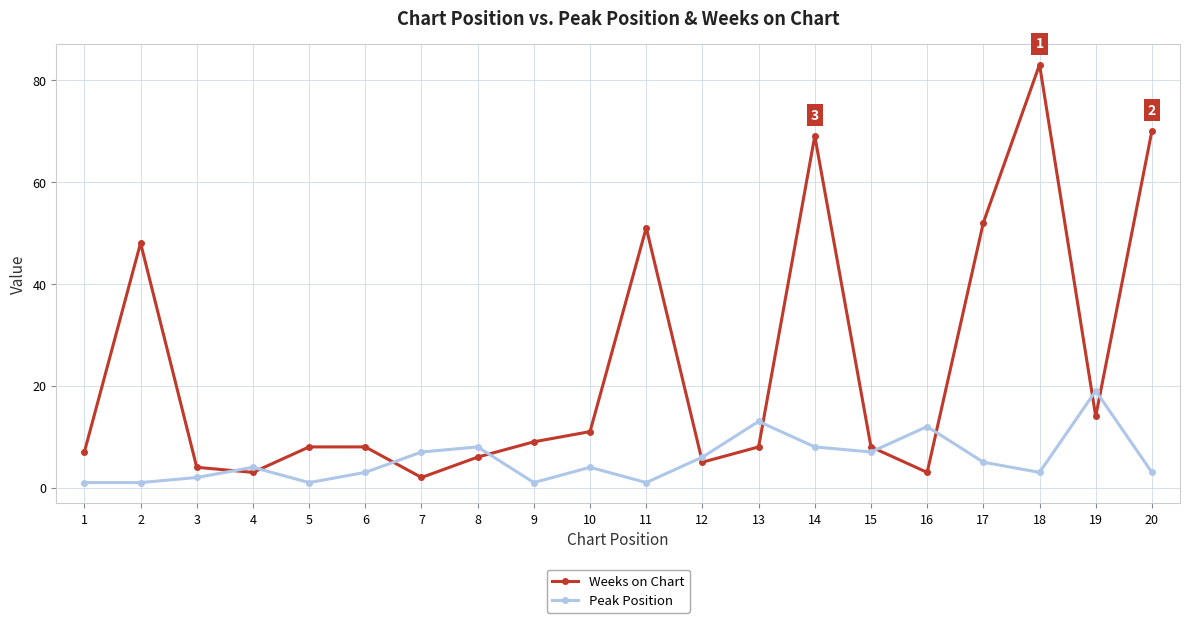

Where do Weeks on Chart and Peak Position first cross each other?

3 and 4